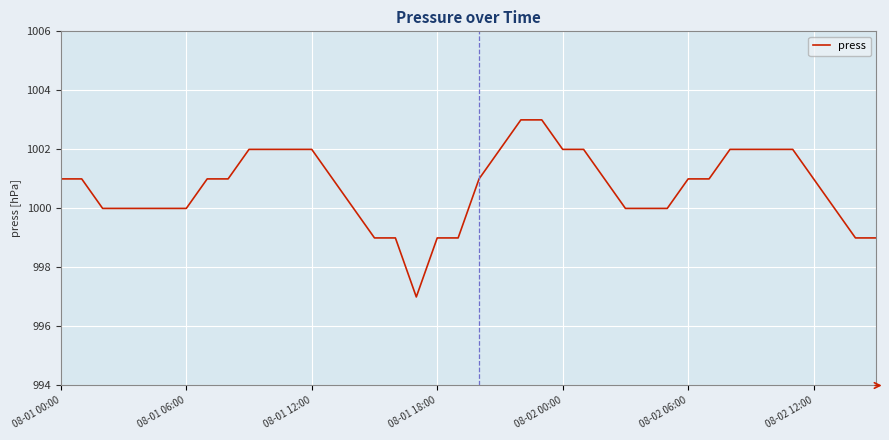

What is the maximum value shown in the chart?

1003